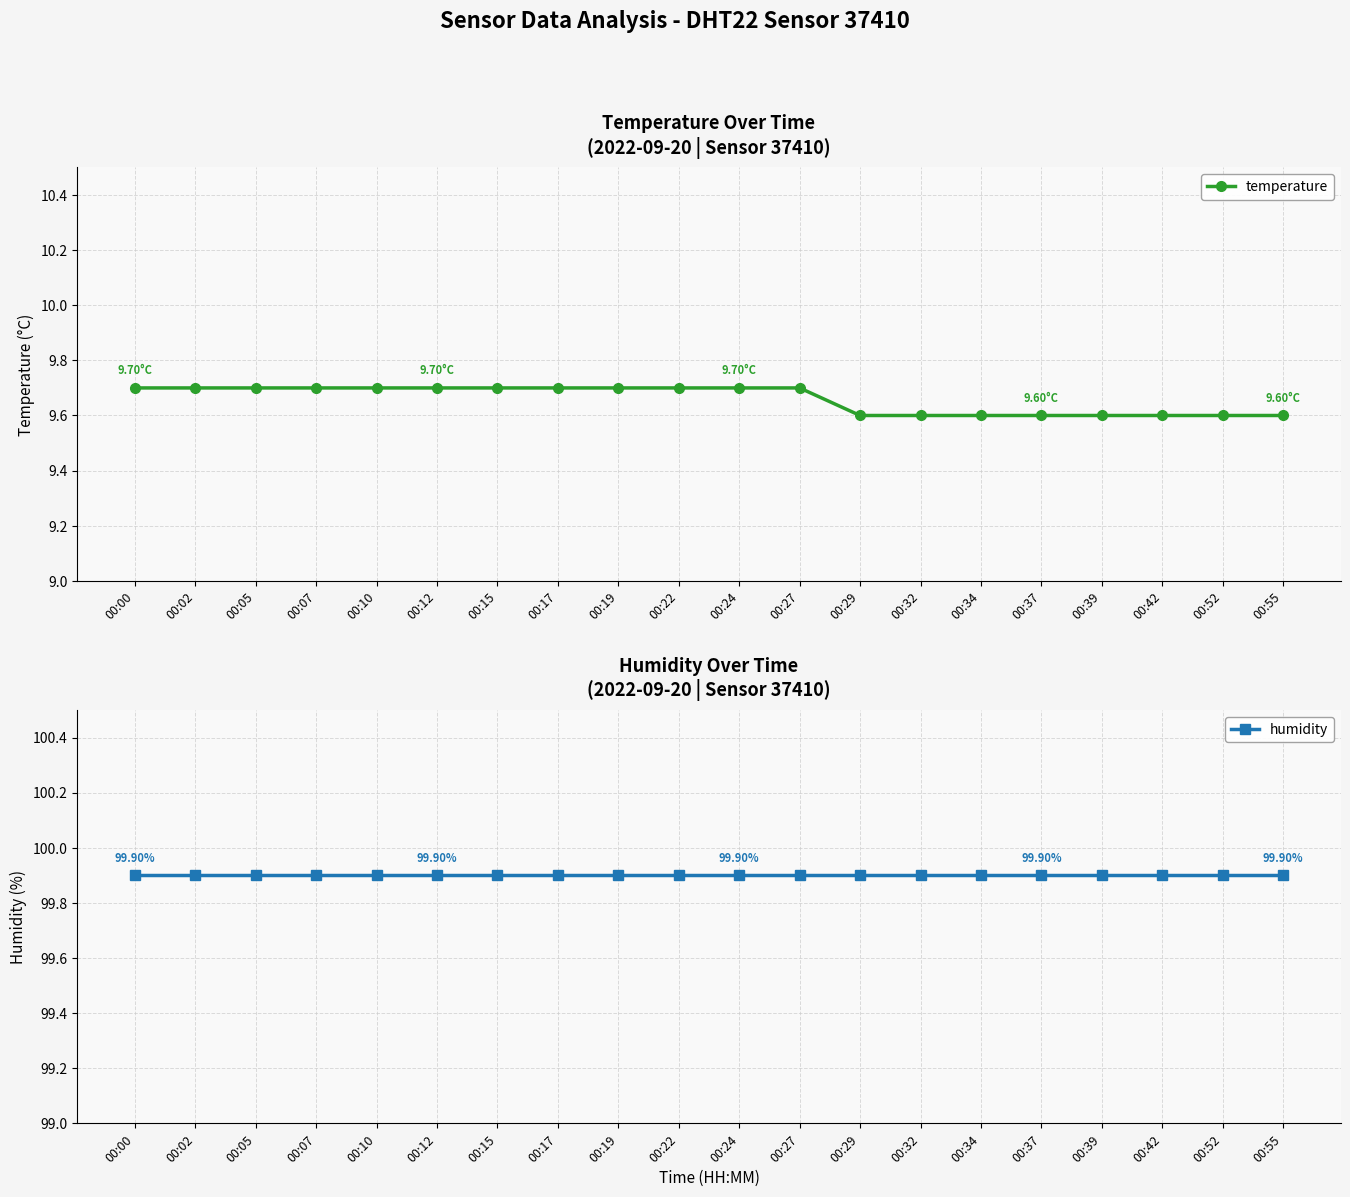

Between 00:00 and 00:55, which is larger?

00:00